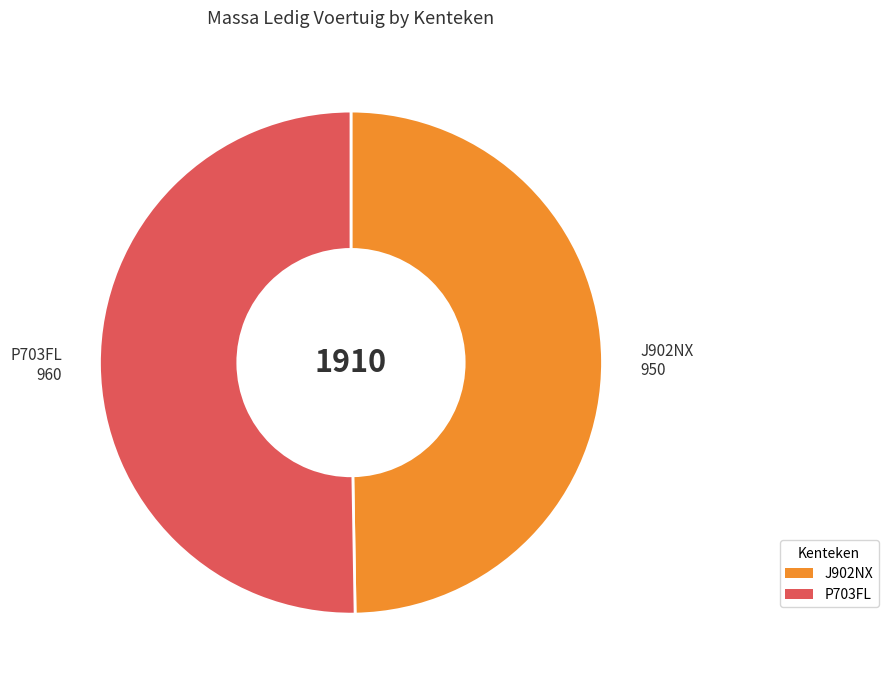

How many slices are in this pie chart?

2